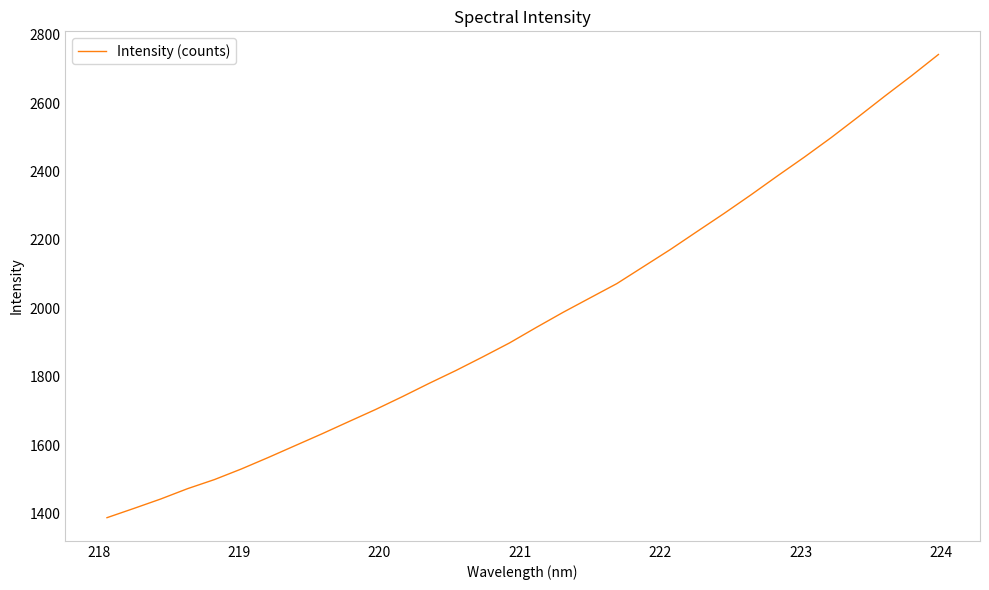

What is the difference between the maximum and minimum values?

1353.5